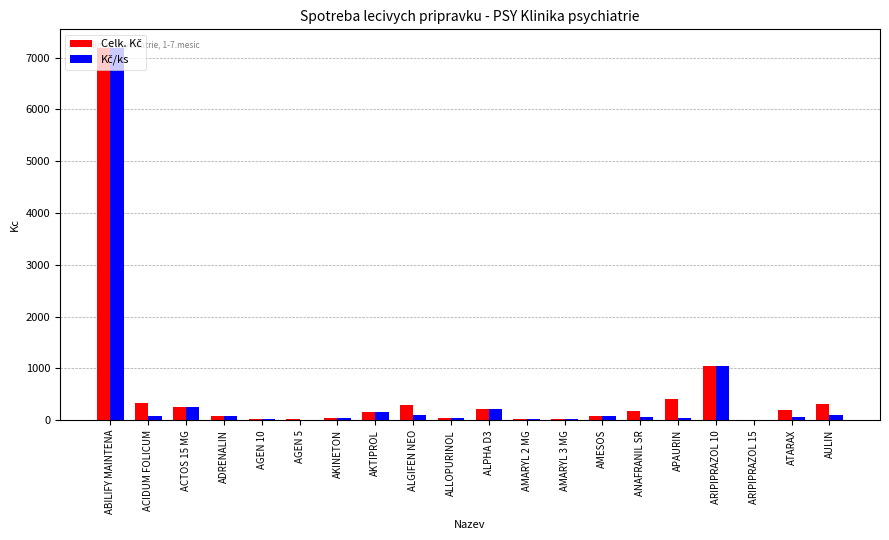

At which category is the sum across all series the highest?

ABILIFY MAINTENA